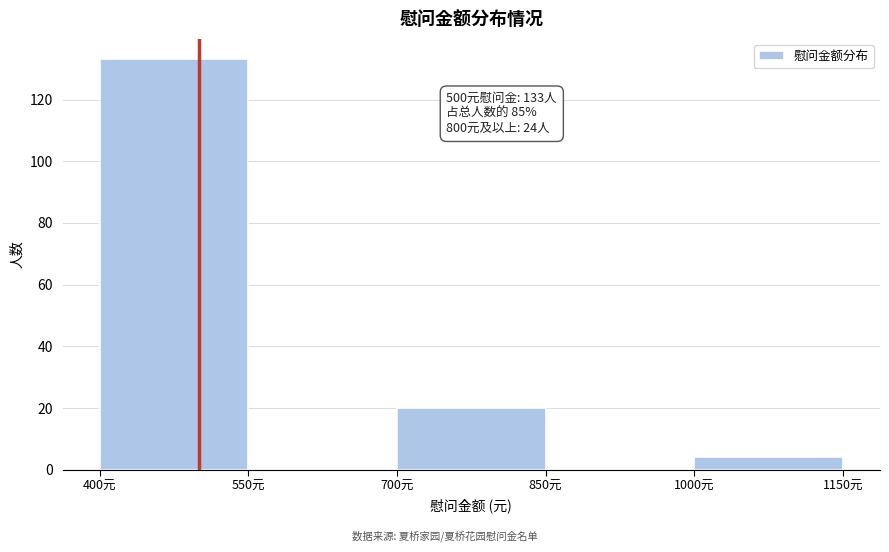

Over which range of the x-axis is the bar tallest?

400 to 550